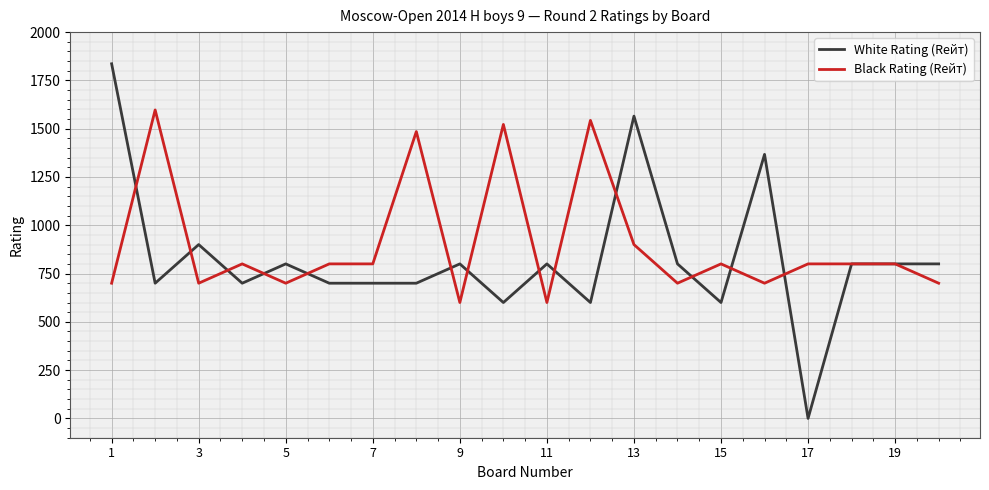

List the series in order of their peak value, lowest first.

Black Rating (Rейт), White Rating (Rейт)